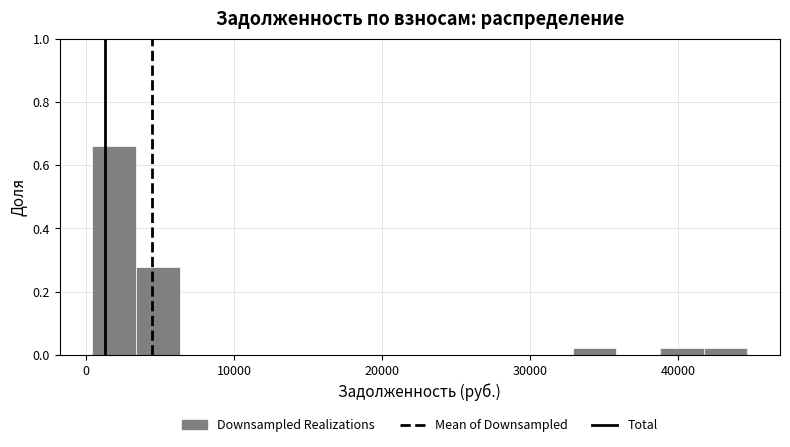

Read against the x-axis, roughly where is the centre of the tallest bar?

2000